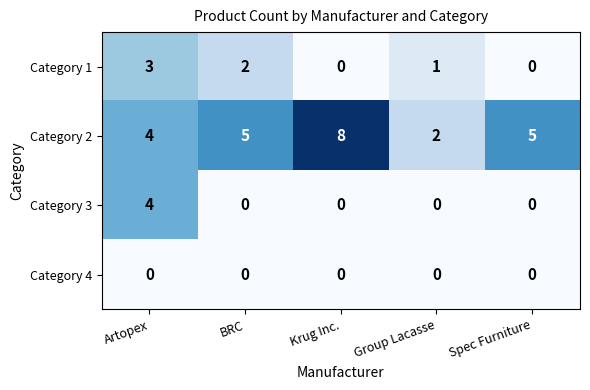

True or false: Category 2 has a value of 7 at BRC.

False